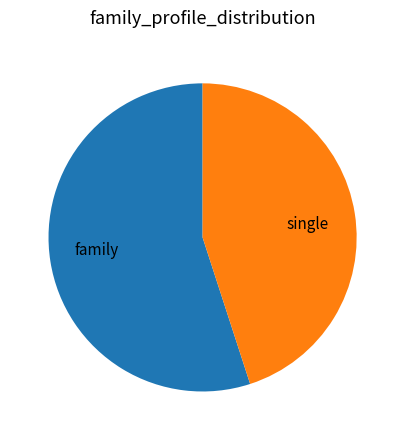

What is the ratio of the value at family to the value at single?

1.2